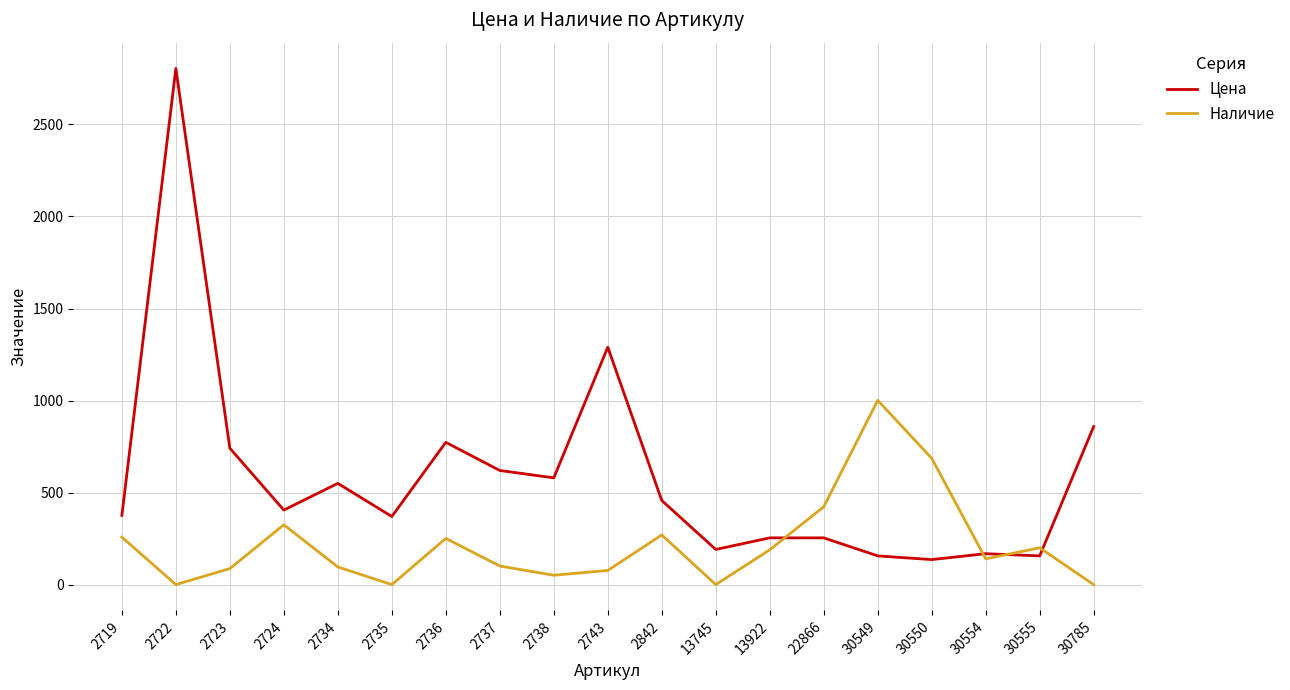

What is the maximum value shown in the chart?

2804